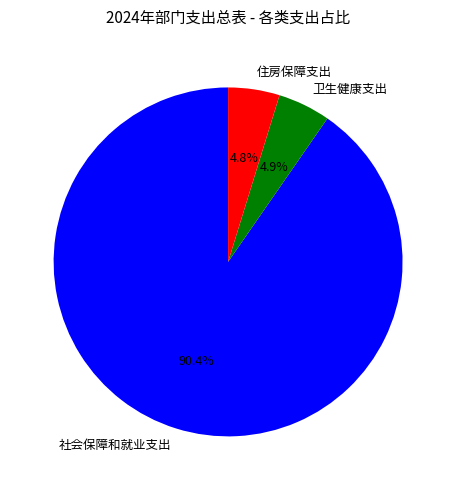

How much of the chart is everything except 住房保障支出?

95.2%